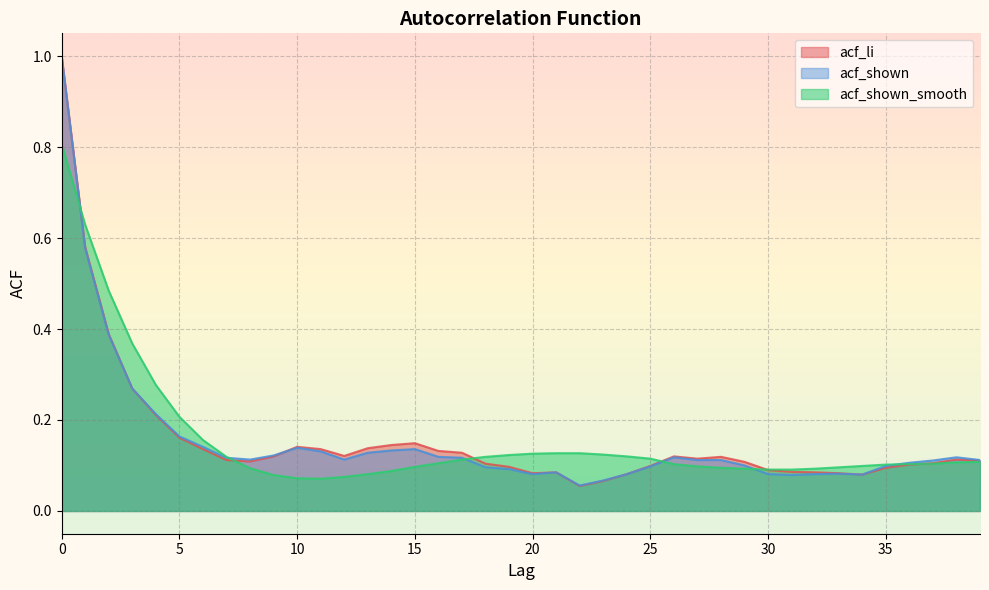

True or false: acf_li has a value of 0.1 at 6.

False